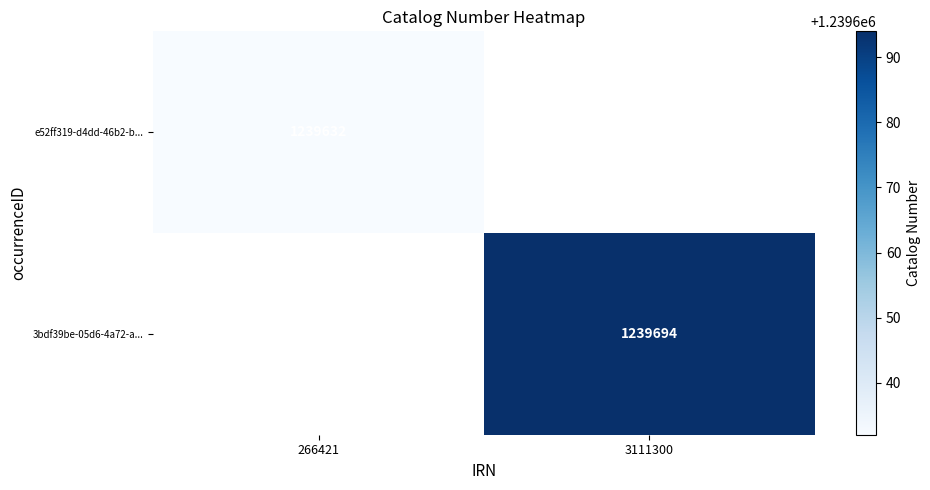

At how many categories does at least one series exceed 1239641?

1